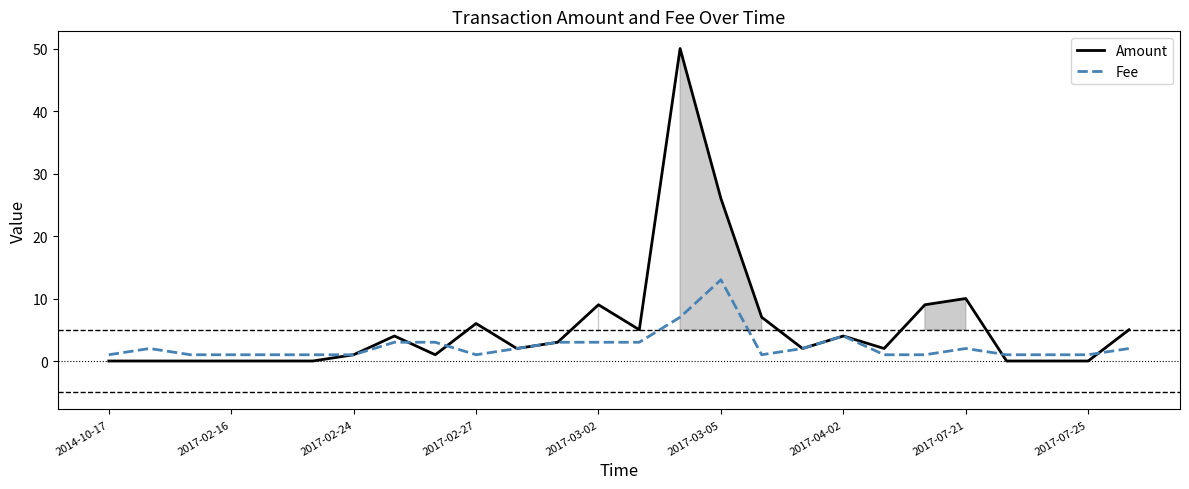

What is the difference between the maximum and minimum values in the Amount series?

50.0